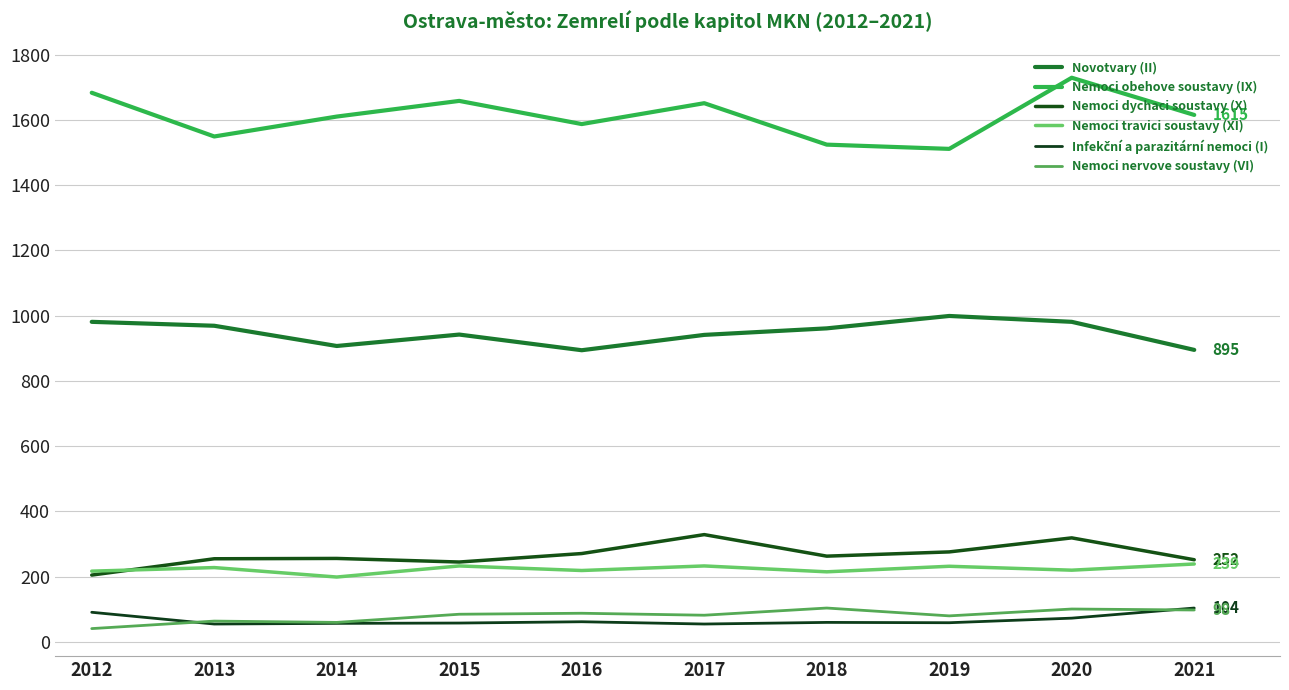

What is the minimum value for Nemoci obehove soustavy (IX)?

1511